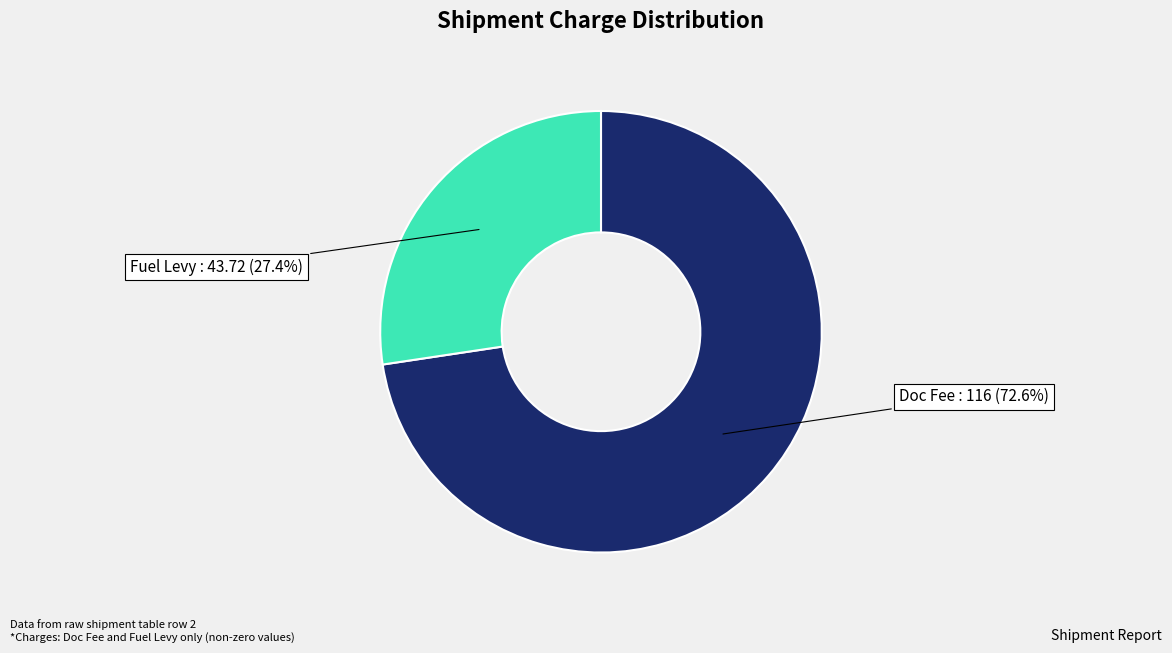

What is the largest slice in the pie chart?

Doc Fee